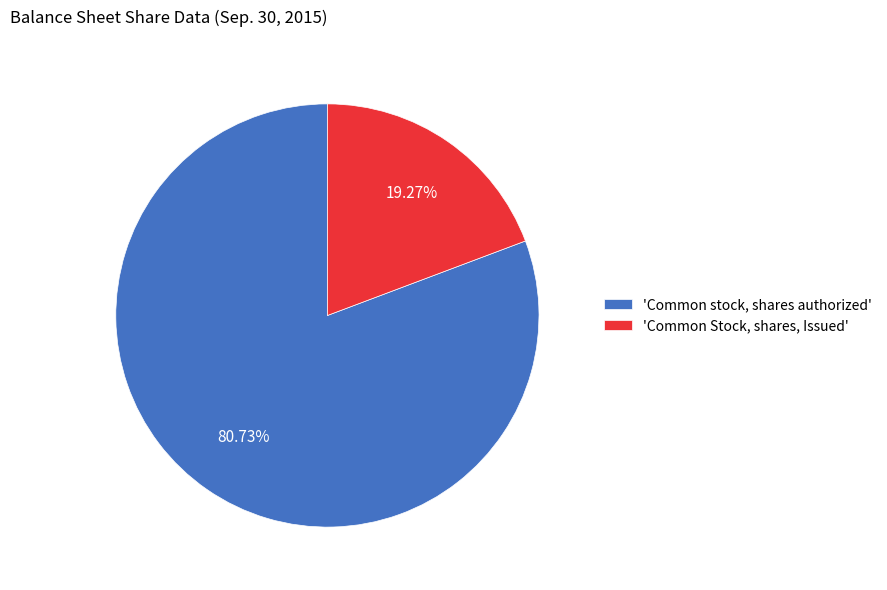

Rank the categories by value from lowest to highest.

'Common Stock, shares, Issued', 'Common stock, shares authorized'